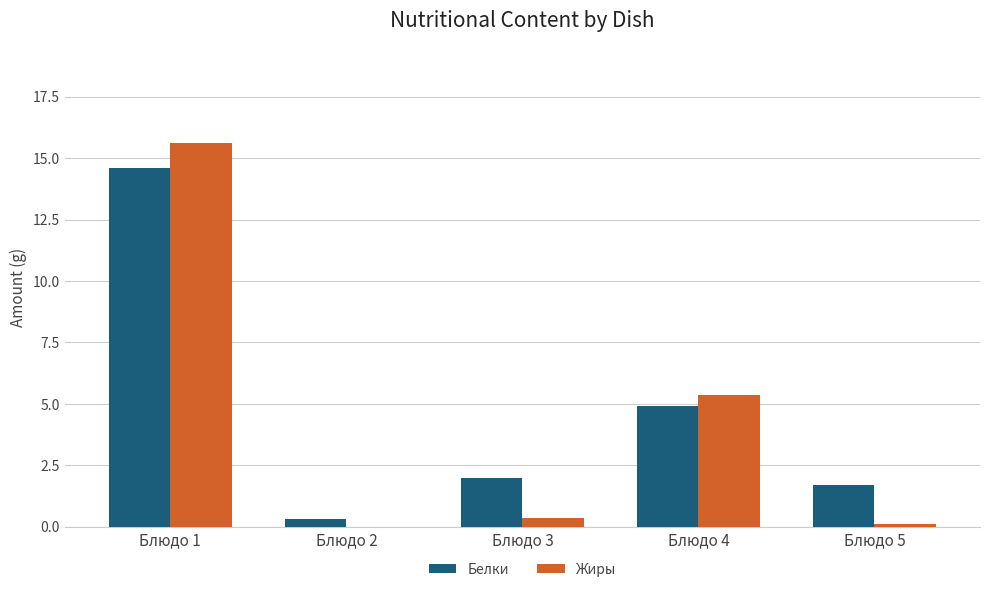

What is the maximum value shown in the chart?

15.6